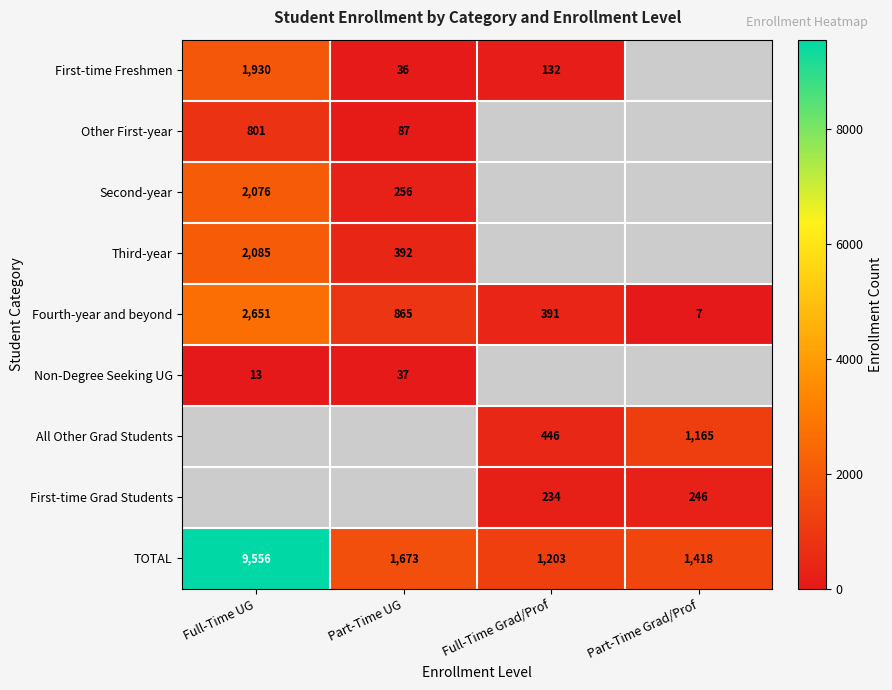

What is the approximate value of Fourth-year and beyond at Part-Time Grad/Prof?

7